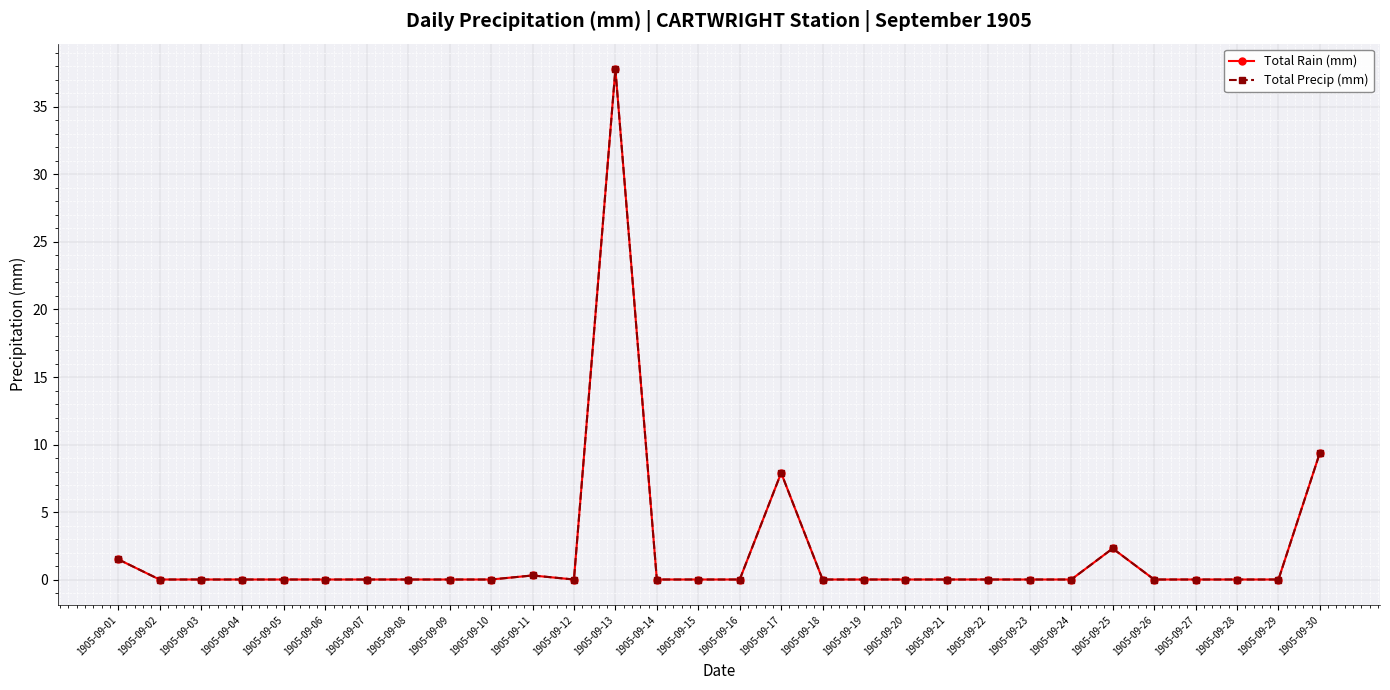

Does the chart have visible grid lines?

Yes